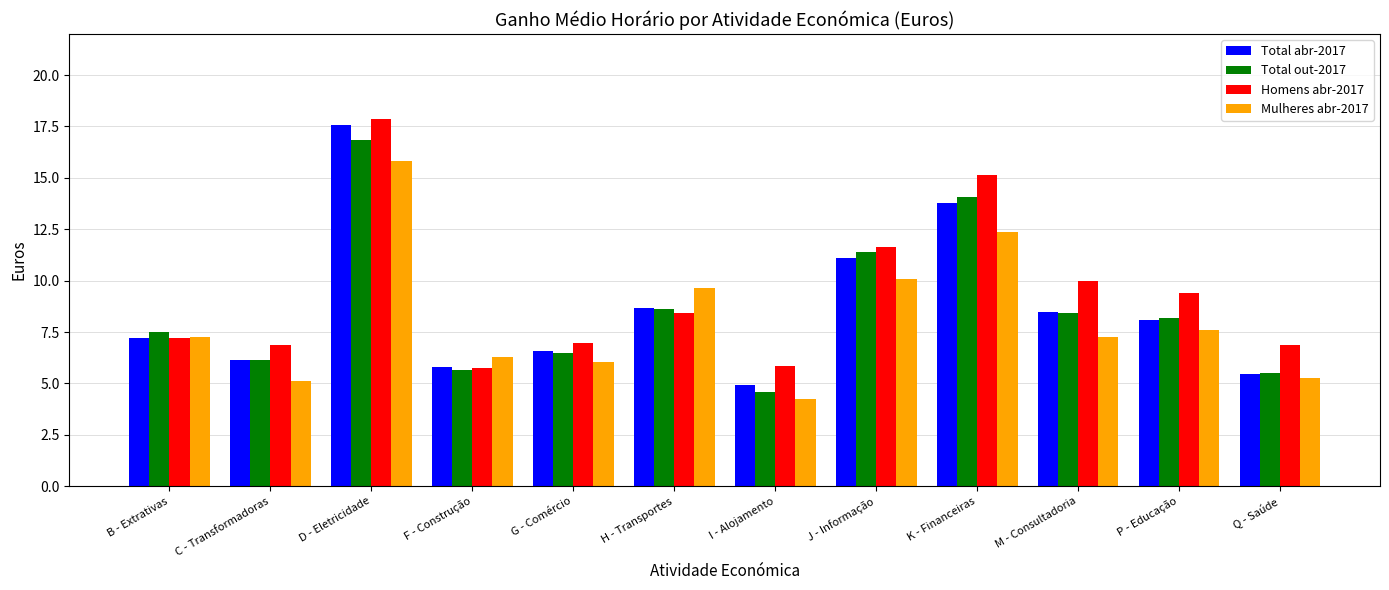

What is the label of the 10th bar from the left?

M - Consultadoria